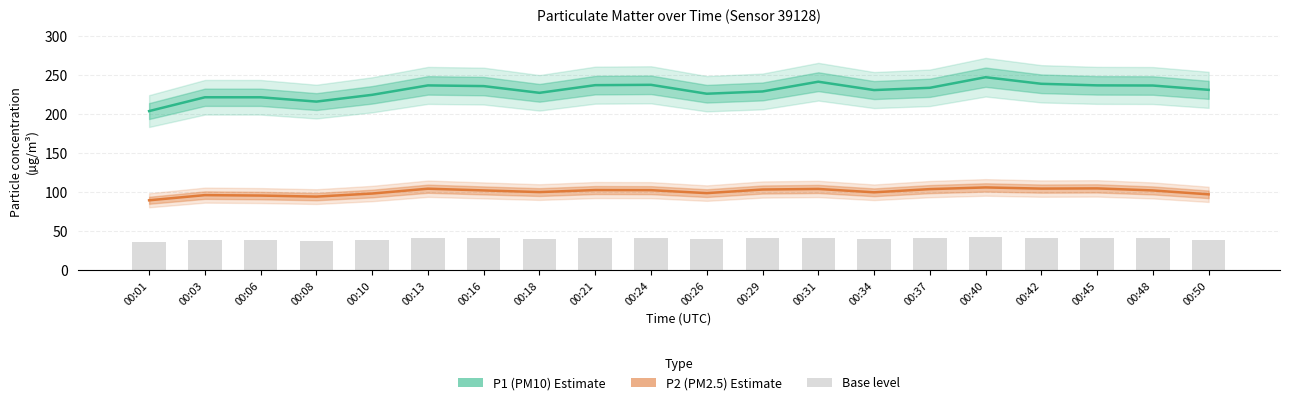

Count the number of categories in the chart.

20